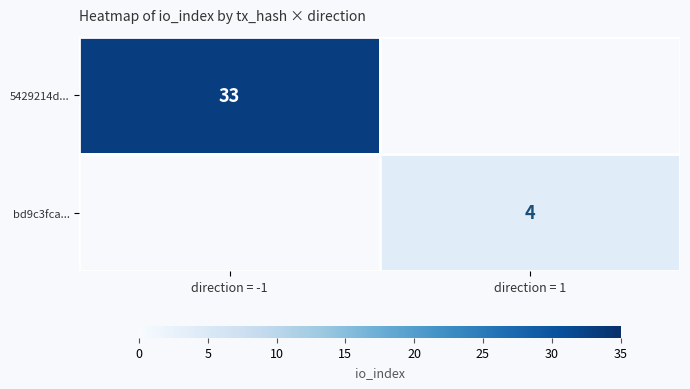

The 5429214d... series shows 33 at direction = -1. True or false?

True